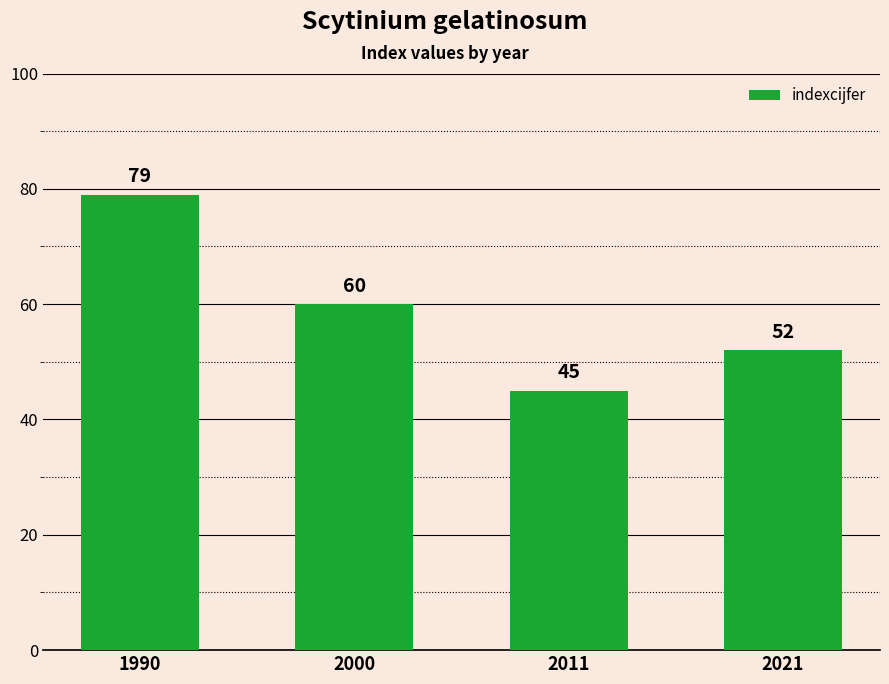

Which label corresponds to the largest value in the chart?

1990